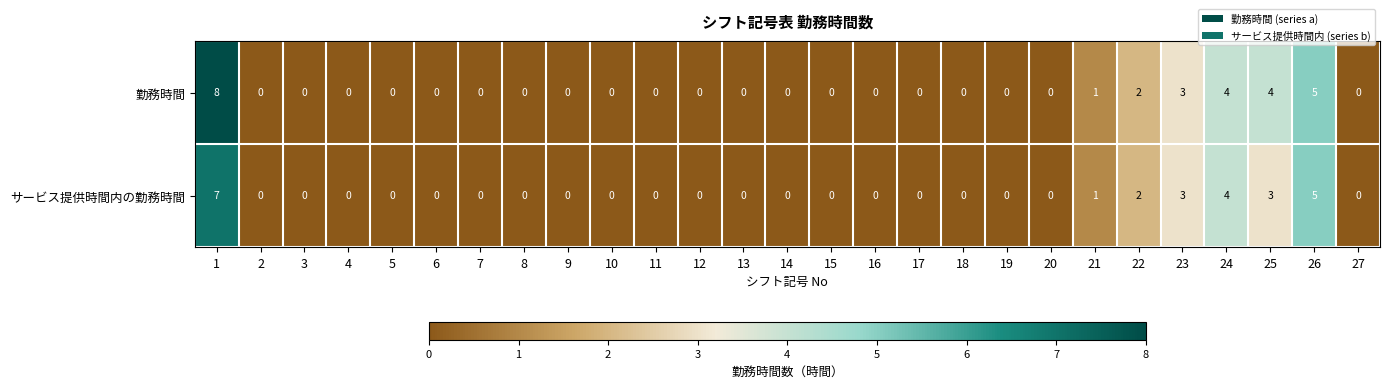

What is the difference between the サービス提供時間内の勤務時間 values at 24 and 6?

4